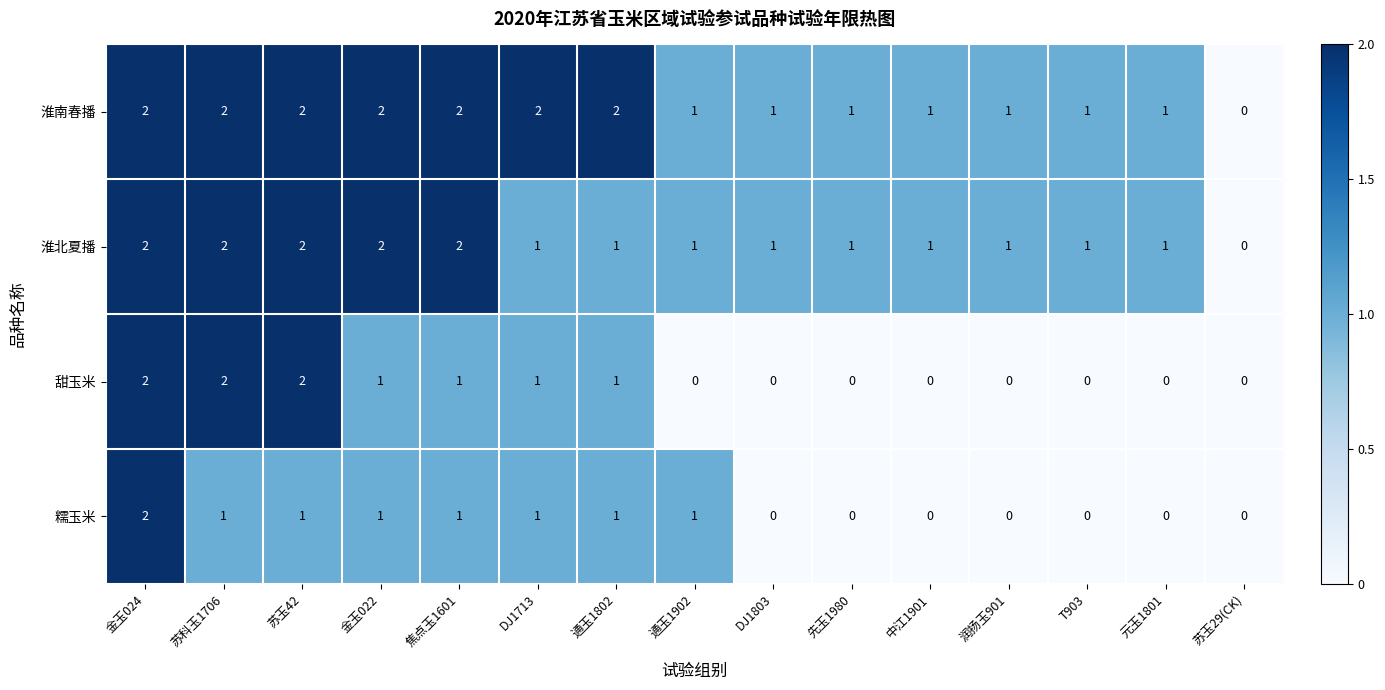

Which category has the highest value in the 糯玉米 series?

金玉024